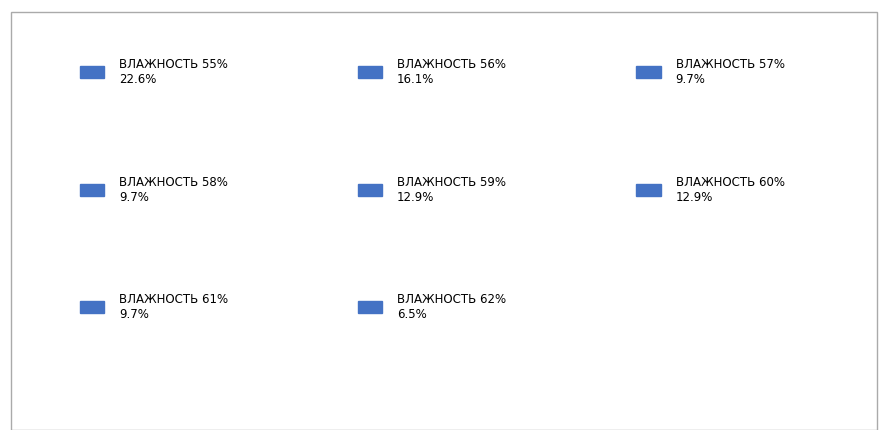

True or false: 56 accounts for 5% of the total.

False